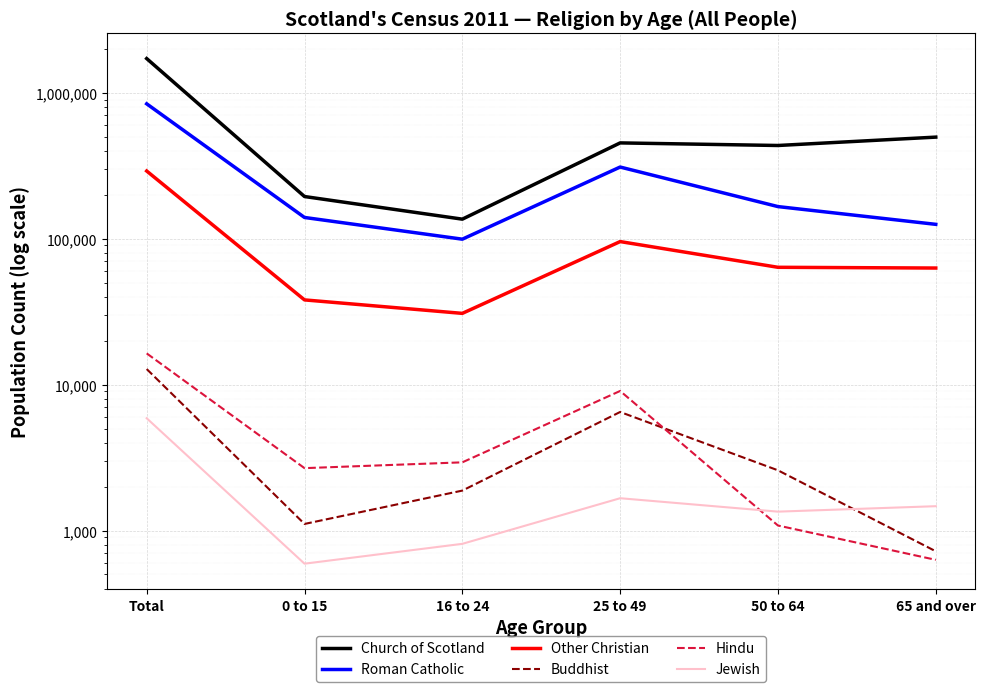

How many distinct data groups are displayed?

6